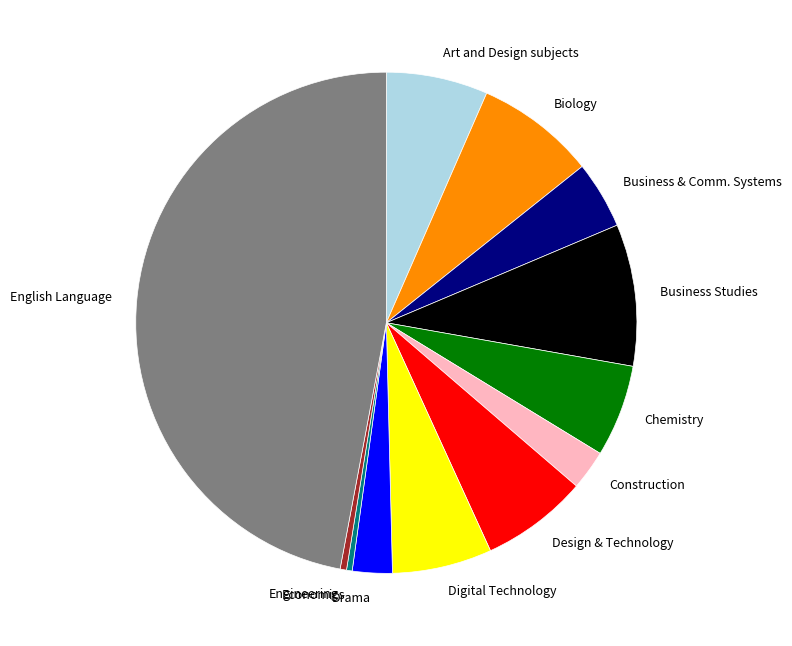

Which slice is the largest?

English Language